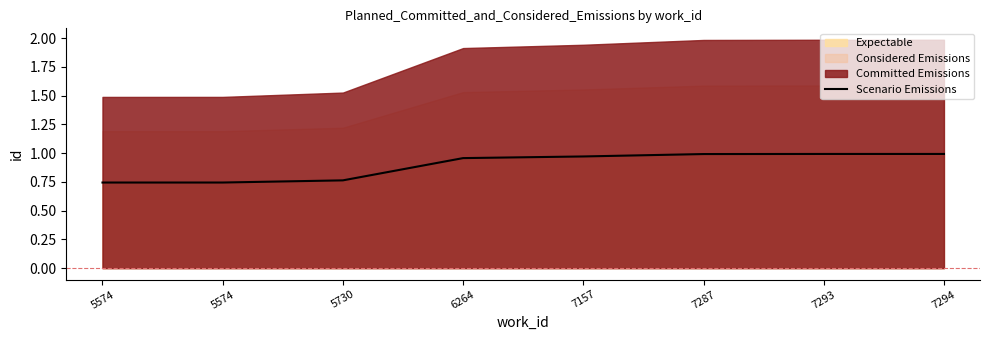

List the labels in order of value, smallest first.

5574, 5574, 5730, 6264, 7157, 7287, 7293, 7294